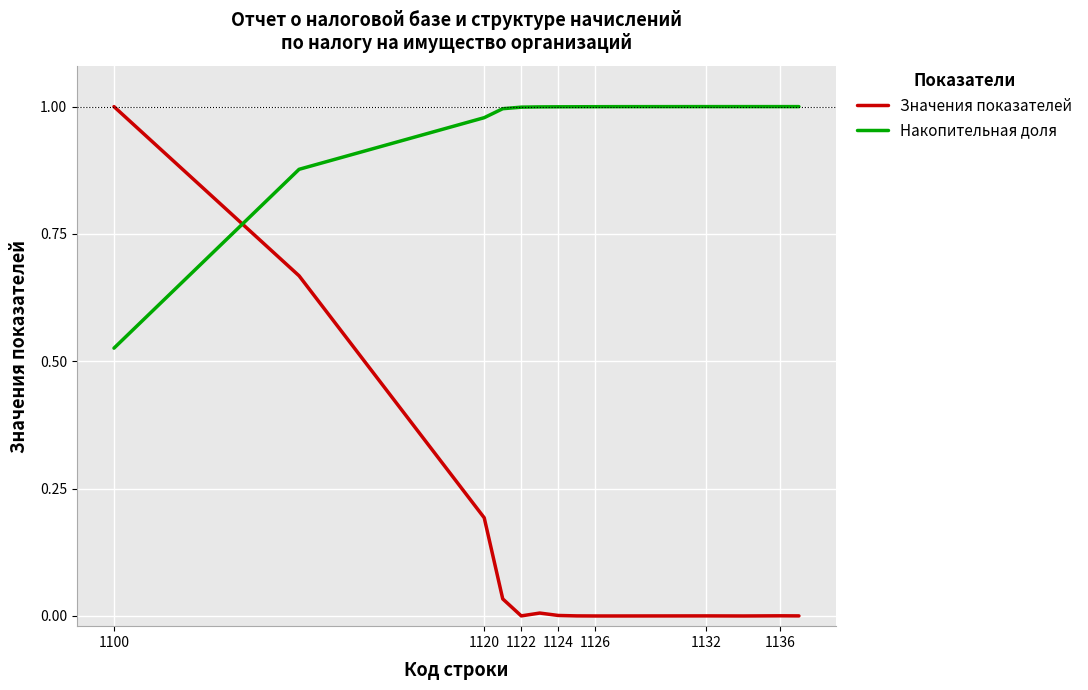

What is the sum of all Накопительная доля values?

13.4